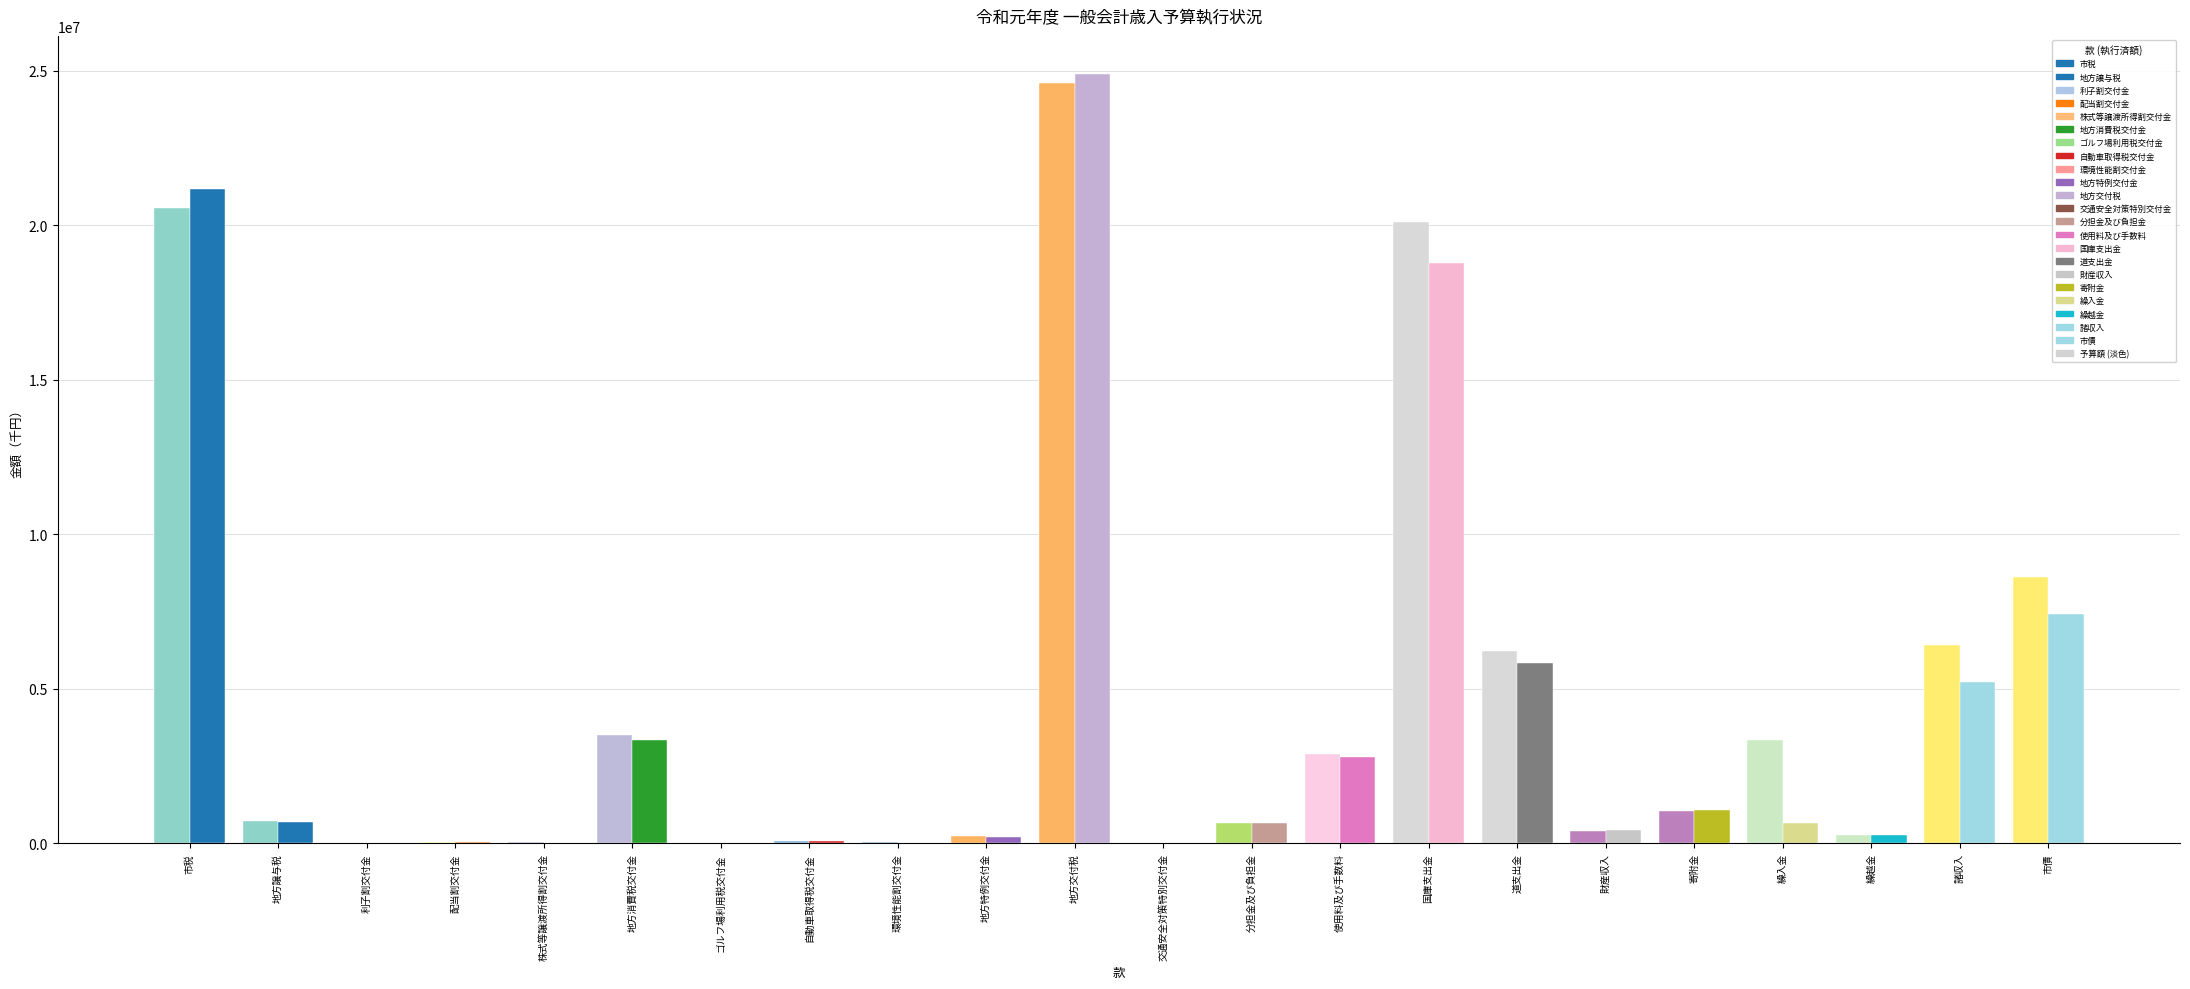

Reading left to right, transcribe all the data shown in this chart.

執行済額: 市税=21189705.0	地方譲与税=686649.0	利子割交付金=13797.0	配当割交付金=44766.0	株式等譲渡所得割交付金=29045.0	地方消費税交付金=3343511.0	ゴルフ場利用税交付金=8192.0	自動車取得税交付金=66098.0	環境性能割交付金=19091.0	地方特例交付金=218614.0	地方交付税=24887628.0	交通安全対策特別交付金=20012.0	分担金及び負担金=664198.0	使用料及び手数料=2791163.0	国庫支出金=18771213.0	道支出金=5854277.0	財産収入=446513.0	寄附金=1068356.0	繰入金=664586.0	繰越金=281525.0	諸収入=5224814.0	市債=7415947.0
予算額: 市税=20553973.0	地方譲与税=712200.0	利子割交付金=31000.0	配当割交付金=34000.0	株式等譲渡所得割交付金=33000.0	地方消費税交付金=3500000.0	ゴルフ場利用税交付金=6500.0	自動車取得税交付金=68000.0	環境性能割交付金=48000.0	地方特例交付金=256059.0	地方交付税=24591487.0	交通安全対策特別交付金=20000.0	分担金及び負担金=666407.0	使用料及び手数料=2884267.0	国庫支出金=20103488.0	道支出金=6214692.0	財産収入=407777.0	寄附金=1038620.0	繰入金=3338952.0	繰越金=281524.0	諸収入=6410446.0	市債=8631443.0
執行率: 市税=103.1	地方譲与税=96.4	利子割交付金=44.5	配当割交付金=131.7	株式等譲渡所得割交付金=88.0	地方消費税交付金=95.5	ゴルフ場利用税交付金=126.0	自動車取得税交付金=97.2	環境性能割交付金=39.8	地方特例交付金=85.4	地方交付税=101.2	交通安全対策特別交付金=100.1	分担金及び負担金=99.7	使用料及び手数料=96.8	国庫支出金=93.4	道支出金=94.2	財産収入=109.5	寄附金=102.9	繰入金=19.9	繰越金=100.0	諸収入=81.5	市債=85.9